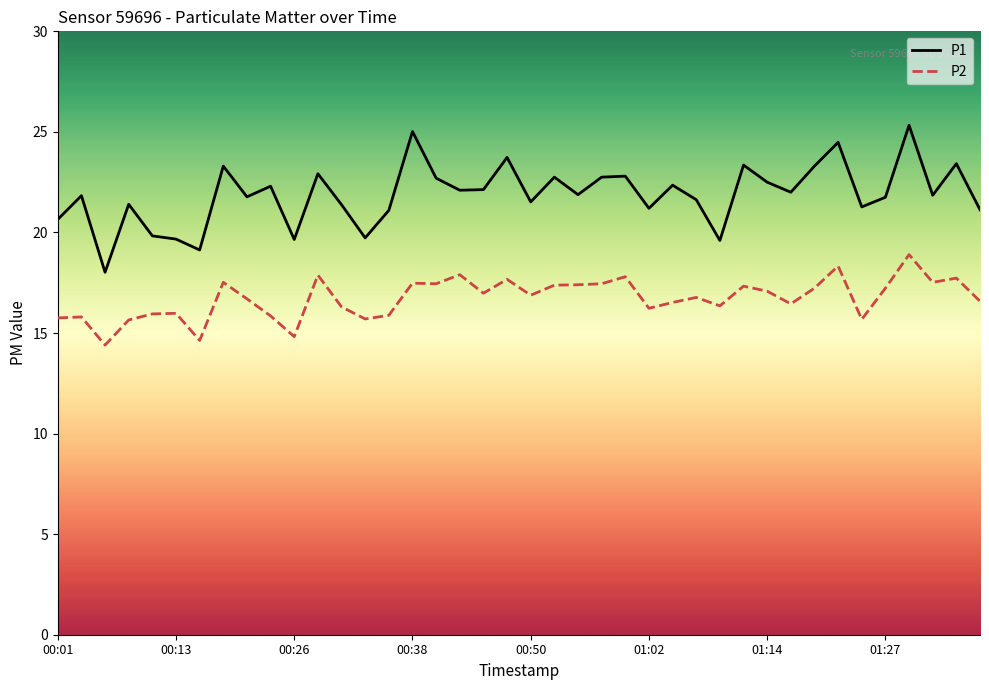

List the series in order of their overall mean, highest first.

P1, P2